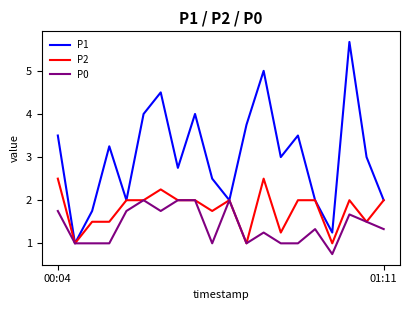

What is the highest value of the P2 series?

2.5